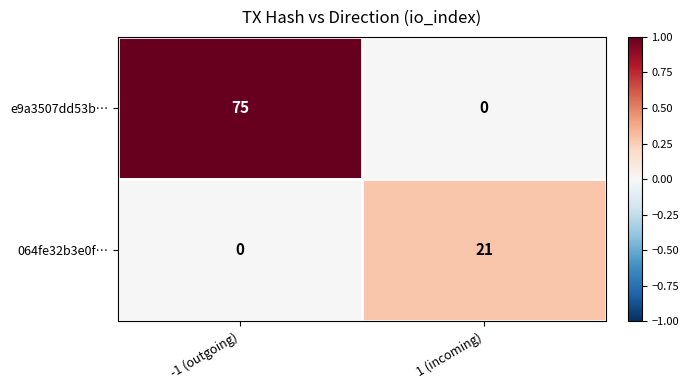

Which series has the widest spread of values?

e9a3507dd53b…